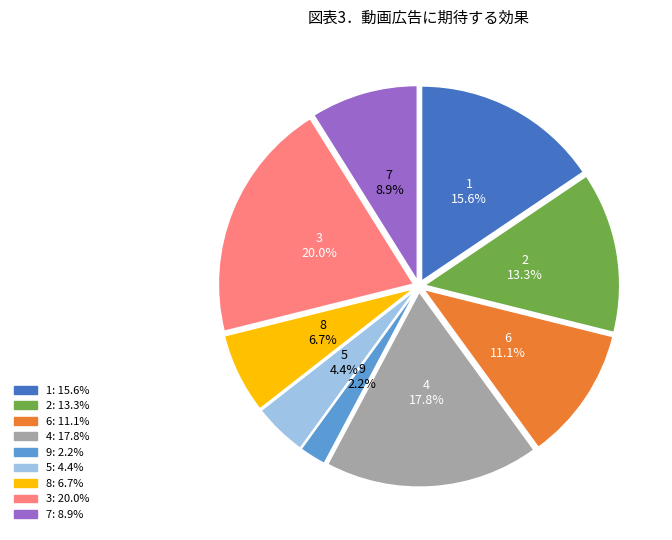

Is there a majority slice in this chart?

No